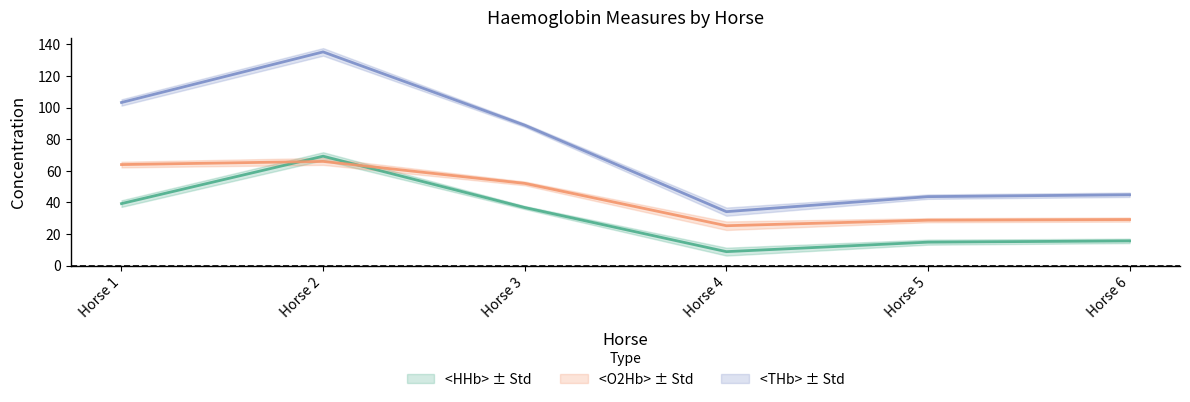

Rank the series by their average value, from lowest to highest.

<HHb>, <O2Hb>, <THb>